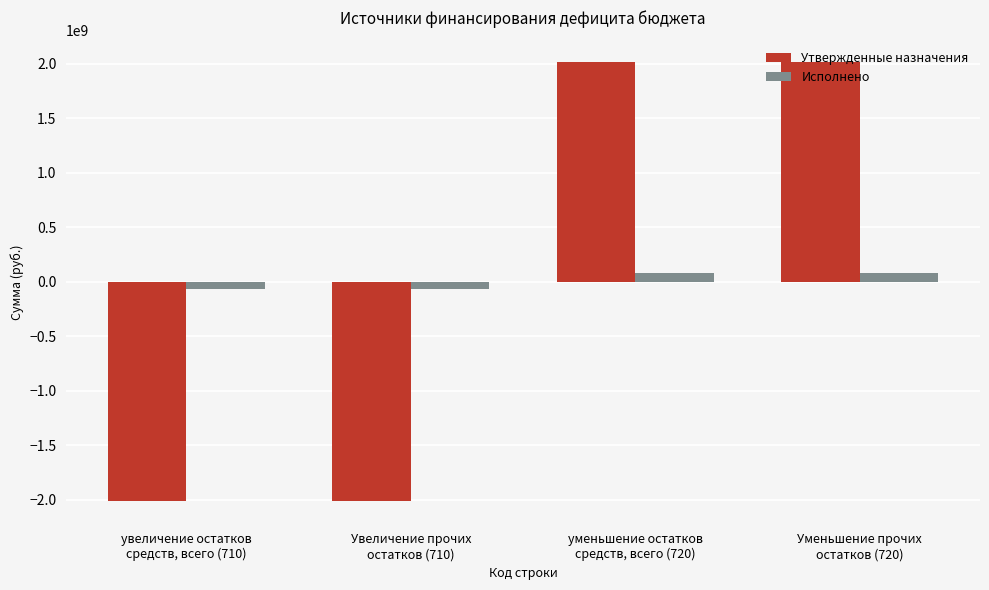

What is the greatest value displayed?

2013982380.4